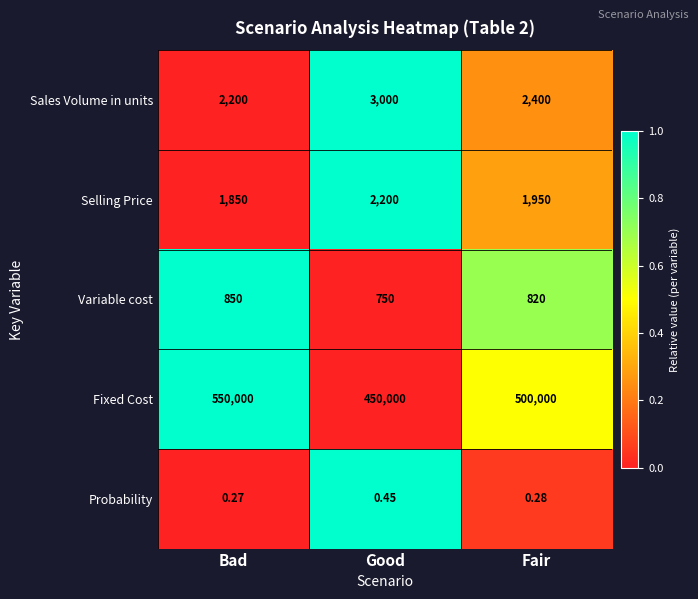

At which label does Fixed Cost first exceed 500000?

Bad